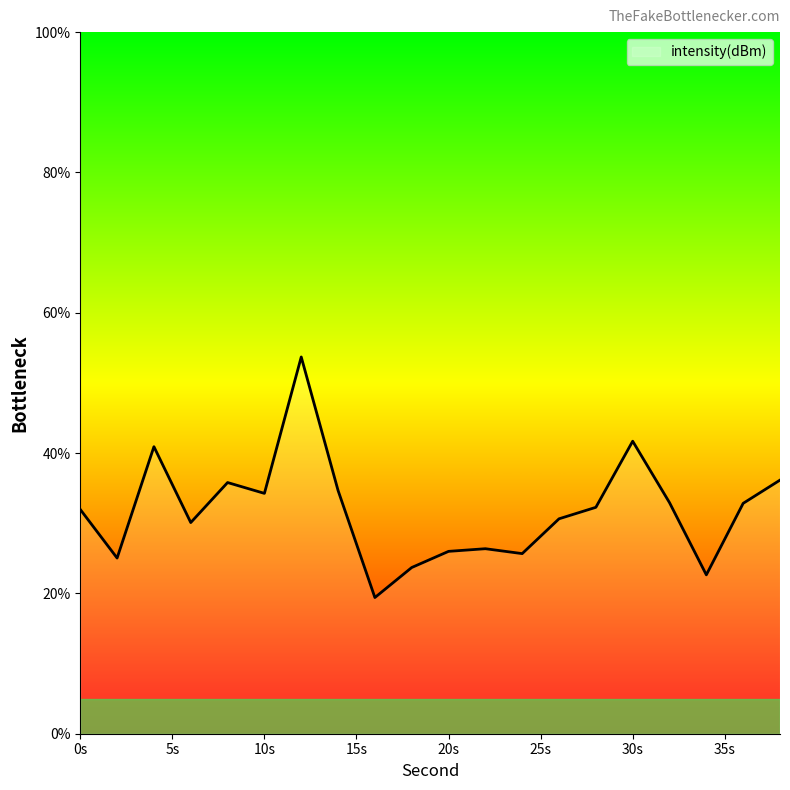

What is the maximum value shown in the chart?

53.7